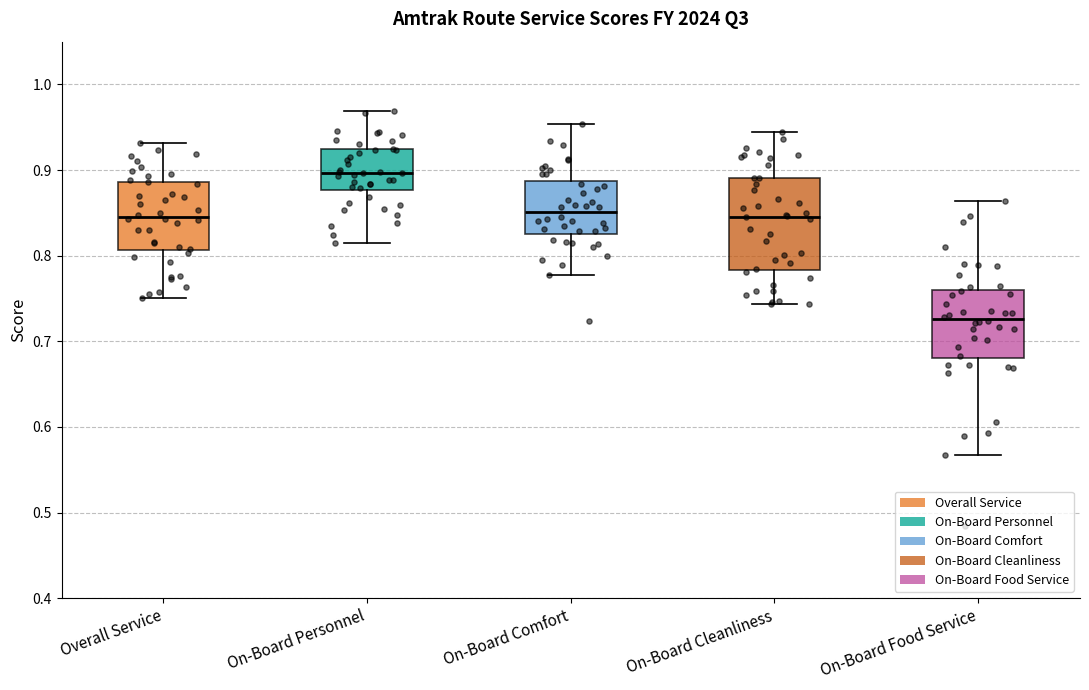

Reading left to right, transcribe this box plot: for each box, give where its median line is, the range the box spans, and where its two whiskers end, as read against the y-axis. The values are not printed on the chart, so give them approximately, as read against the axis.

Overall Service: median 0.85, box 0.81 to 0.89, whiskers 0.75 to 0.93
On-Board Personnel: median 0.90, box 0.88 to 0.92, whiskers 0.81 to 0.97
On-Board Comfort: median 0.85, box 0.83 to 0.89, whiskers 0.78 to 0.95
On-Board Cleanliness: median 0.85, box 0.78 to 0.89, whiskers 0.74 to 0.94
On-Board Food Service: median 0.73, box 0.68 to 0.76, whiskers 0.57 to 0.86